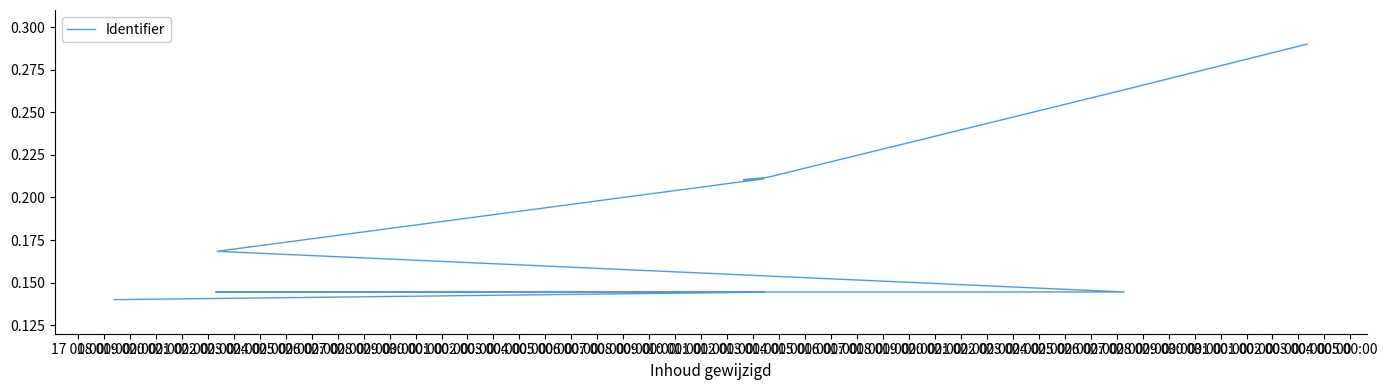

Does the chart have visible grid lines?

No